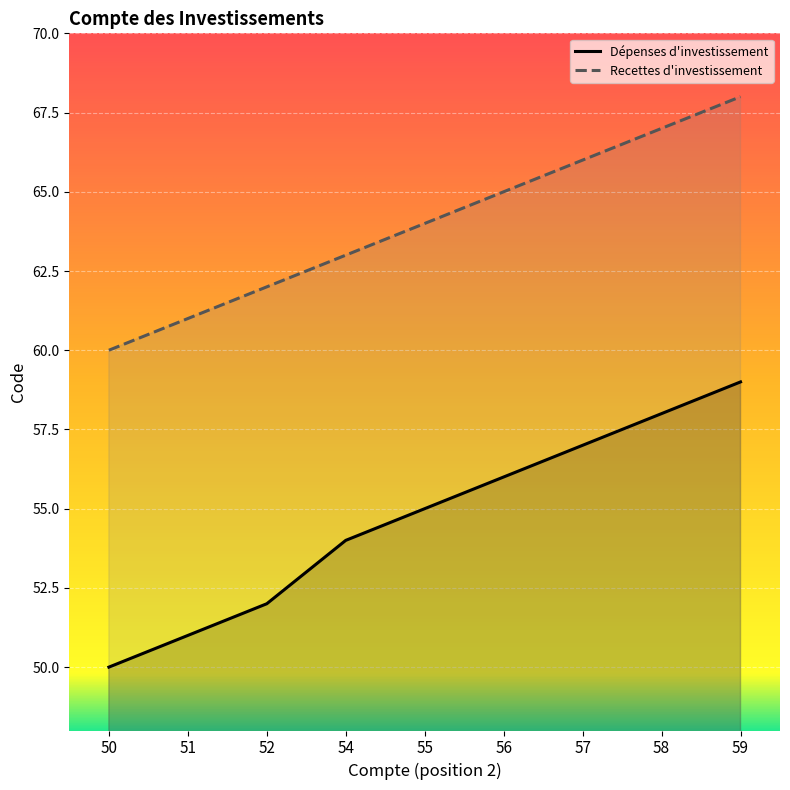

What are all the series names shown in the legend?

Dépenses d'investissement, Recettes d'investissement